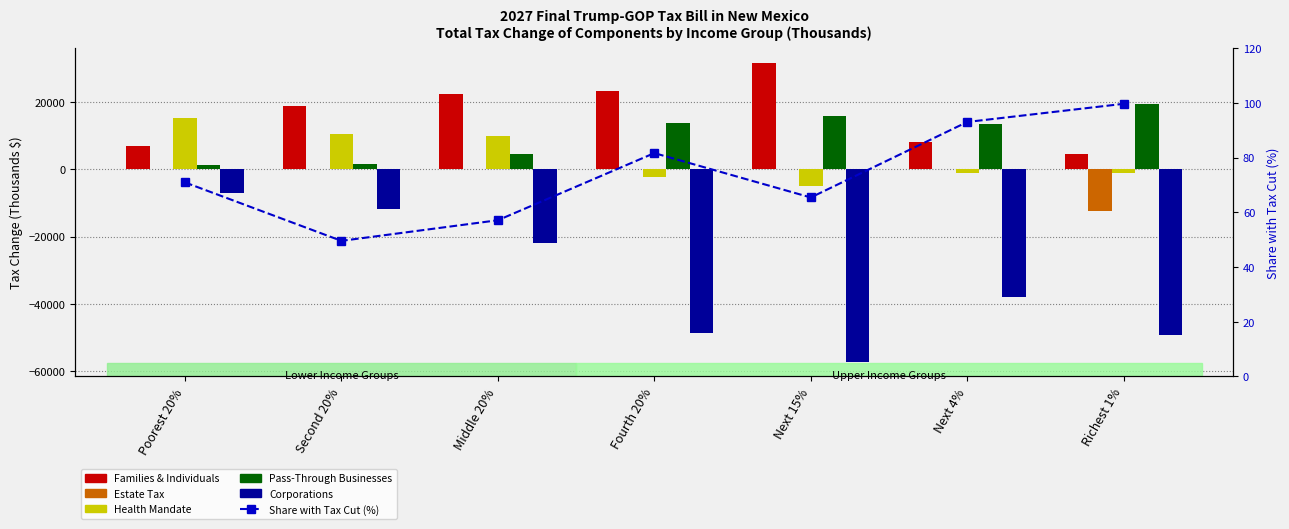

What is the difference between the maximum and minimum values in the Families & Individuals series?

27100.0